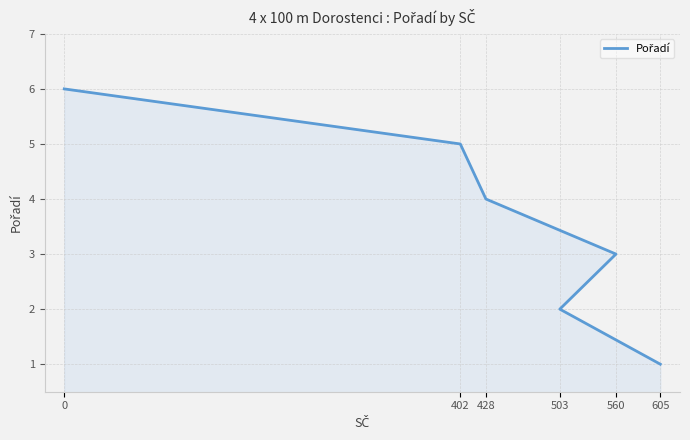

How many values are below 4?

3